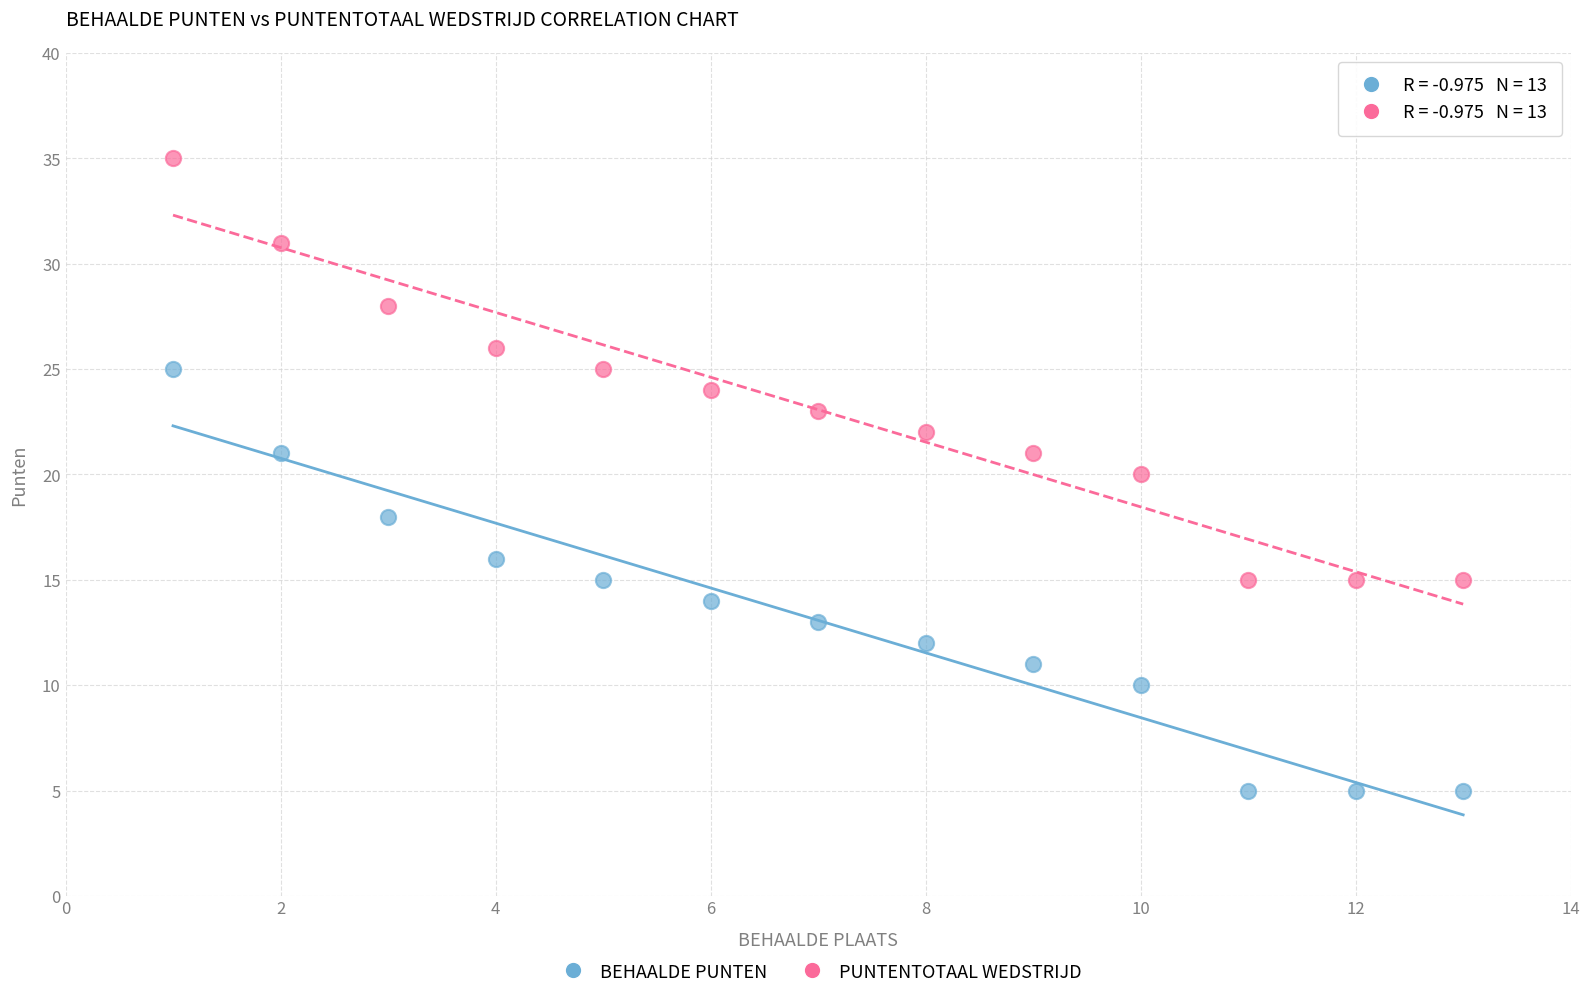

What are all the series names shown in the legend?

BEHAALDE PUNTEN, PUNTENTOTAAL WEDSTRIJD